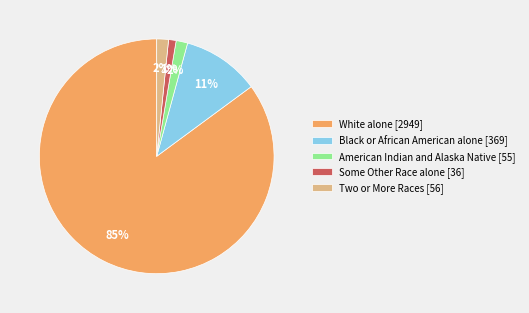

Combined, do Some Other Race alone [36] and White alone [2949] account for over 50%?

Yes